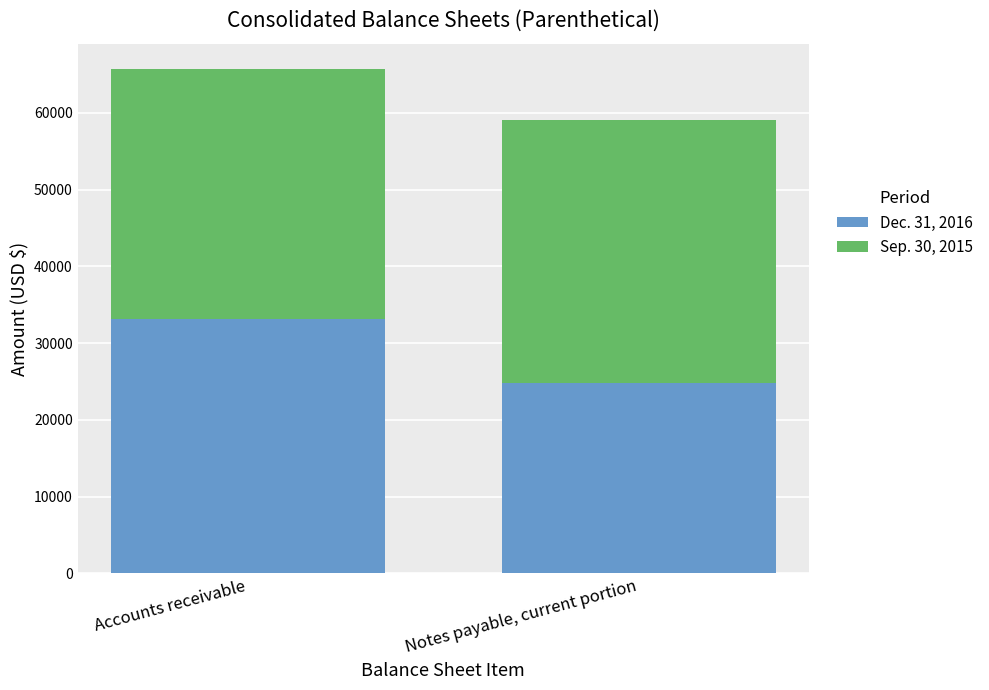

The value of Dec. 31, 2016 at Accounts receivable is 33158. True or false?

True